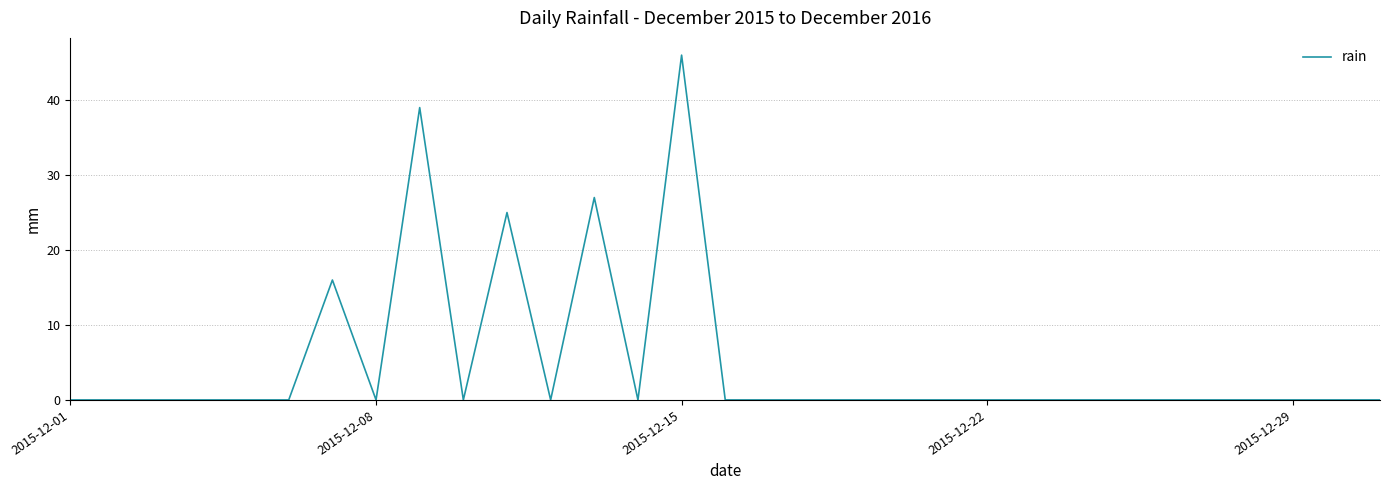

How many lines are shown in the chart?

1